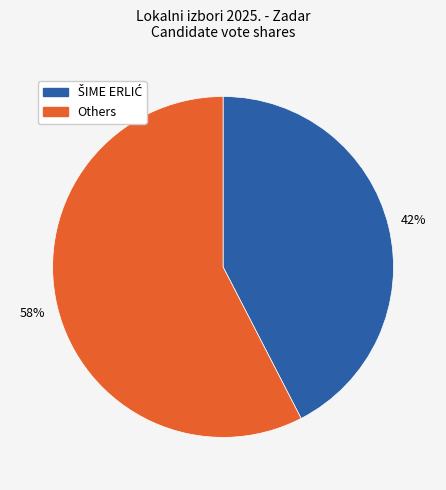

To the nearest percent, what is the average slice percentage?

50%